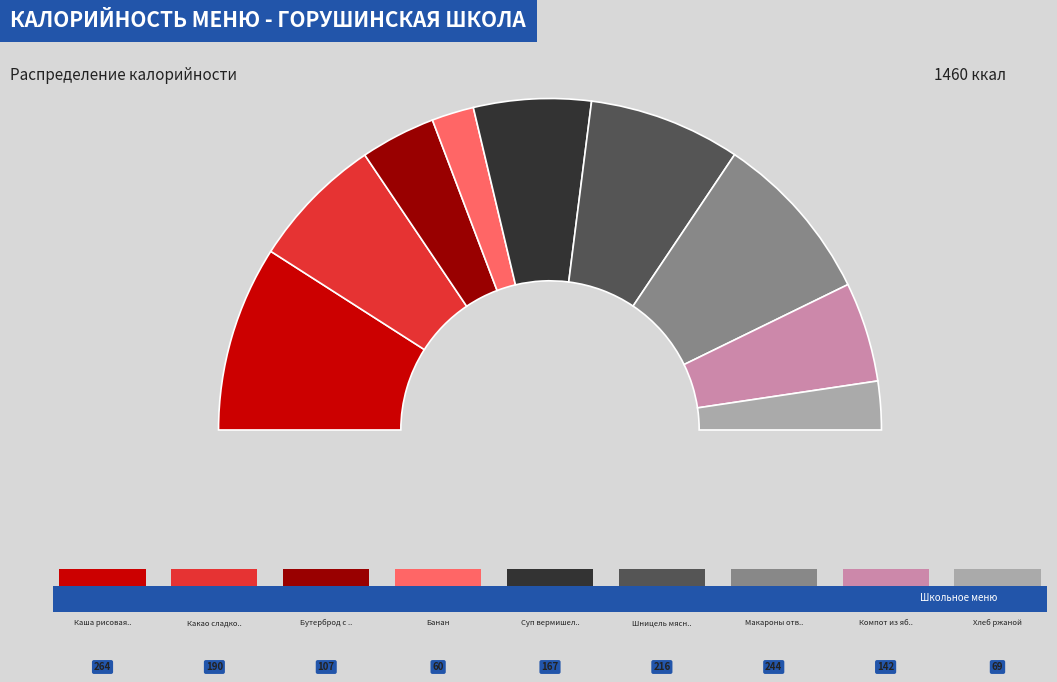

Which category has the smallest portion of the pie?

Банан